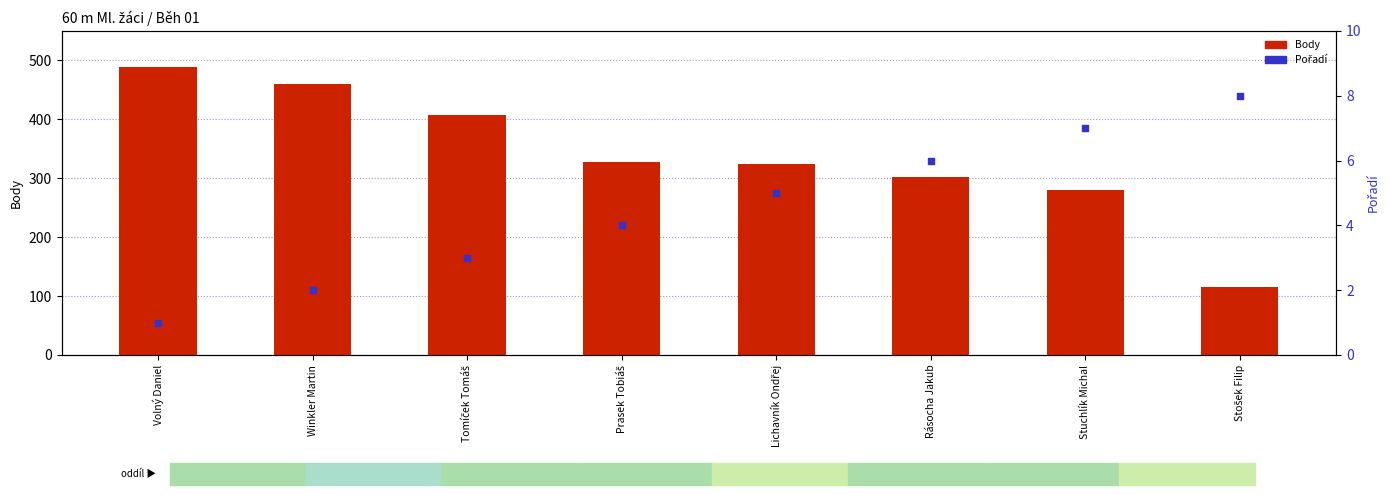

Which series has the widest spread of Y values?

Body